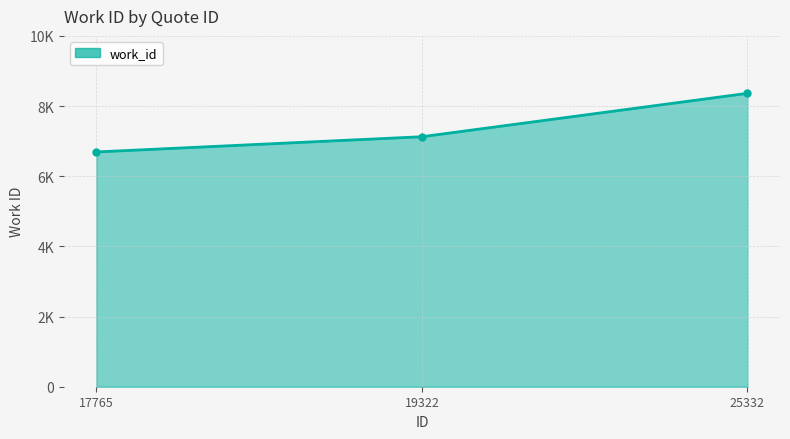

Reading left to right, transcribe all the data shown in this chart.

17765=6692	19322=7126	25332=8363